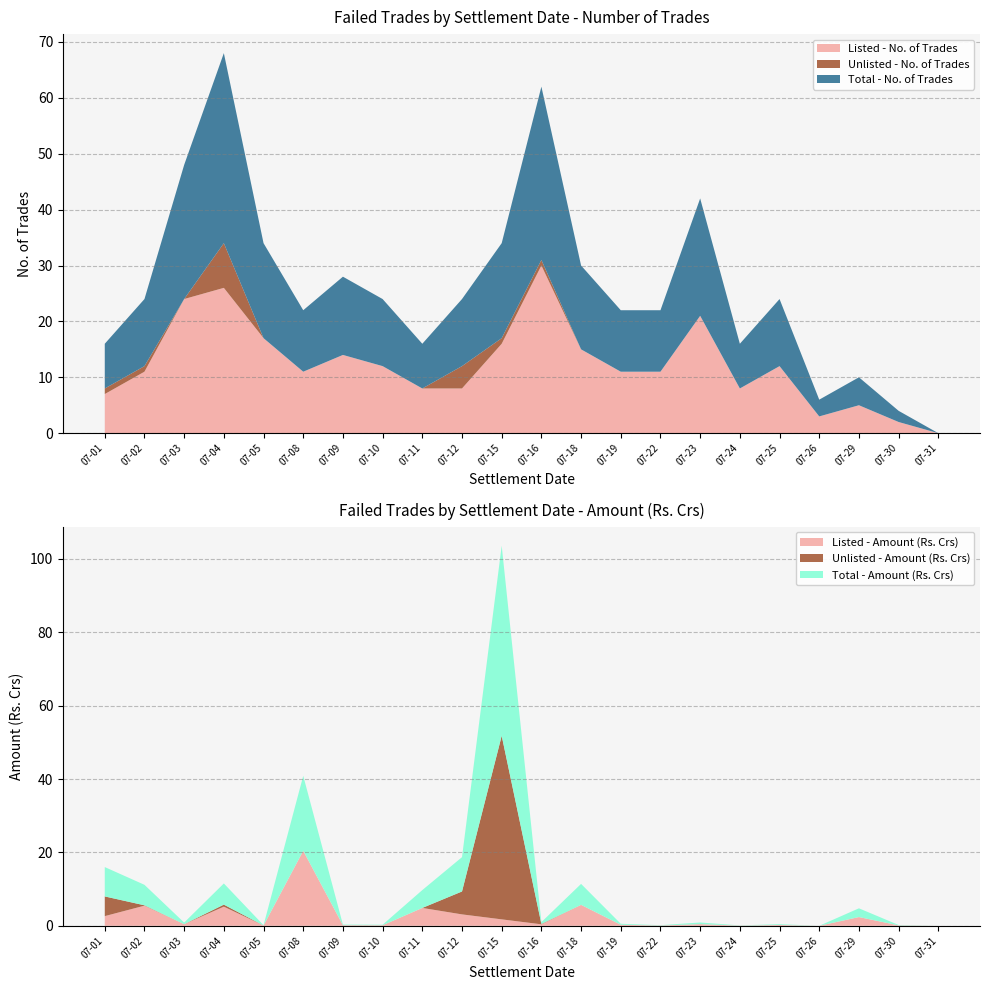

Reading left to right, what are all the values shown in this chart?

Listed - No. of Trades: 07-01=7.0	07-02=11.0	07-03=24.0	07-04=26.0	07-05=17.0	07-08=11.0	07-09=14.0	07-10=12.0	07-11=8.0	07-12=8.0	07-15=16.0	07-16=30.0	07-18=15.0	07-19=11.0	07-22=11.0	07-23=21.0	07-24=8.0	07-25=12.0	07-26=3.0	07-29=5.0	07-30=2.0	07-31=0.0
Unlisted - No. of Trades: 07-01=1.0	07-02=1.0	07-03=0.0	07-04=8.0	07-05=0.0	07-08=0.0	07-09=0.0	07-10=0.0	07-11=0.0	07-12=4.0	07-15=1.0	07-16=1.0	07-18=0.0	07-19=0.0	07-22=0.0	07-23=0.0	07-24=0.0	07-25=0.0	07-26=0.0	07-29=0.0	07-30=0.0	07-31=0.0
Listed - Amount (Rs. Crs): 07-01=2.6	07-02=5.5	07-03=0.4	07-04=5.2	07-05=0.1	07-08=20.4	07-09=0.2	07-10=0.1	07-11=4.9	07-12=3.1	07-15=1.8	07-16=0.4	07-18=5.7	07-19=0.3	07-22=0.1	07-23=0.5	07-24=0.1	07-25=0.2	07-26=0.0	07-29=2.4	07-30=0.1	07-31=0.0
Unlisted - Amount (Rs. Crs): 07-01=5.4	07-02=0.1	07-03=0.0	07-04=0.6	07-05=0.0	07-08=0.0	07-09=0.0	07-10=0.0	07-11=0.0	07-12=6.2	07-15=50.0	07-16=0.1	07-18=0.0	07-19=0.0	07-22=0.0	07-23=0.0	07-24=0.0	07-25=0.0	07-26=0.0	07-29=0.0	07-30=0.0	07-31=0.0
Total - No. of Trades: 07-01=8.0	07-02=12.0	07-03=24.0	07-04=34.0	07-05=17.0	07-08=11.0	07-09=14.0	07-10=12.0	07-11=8.0	07-12=12.0	07-15=17.0	07-16=31.0	07-18=15.0	07-19=11.0	07-22=11.0	07-23=21.0	07-24=8.0	07-25=12.0	07-26=3.0	07-29=5.0	07-30=2.0	07-31=0.0
Total - Amount (Rs. Crs): 07-01=8.0	07-02=5.6	07-03=0.4	07-04=5.8	07-05=0.1	07-08=20.4	07-09=0.2	07-10=0.1	07-11=4.9	07-12=9.4	07-15=51.8	07-16=0.5	07-18=5.7	07-19=0.3	07-22=0.1	07-23=0.5	07-24=0.1	07-25=0.2	07-26=0.0	07-29=2.4	07-30=0.1	07-31=0.0